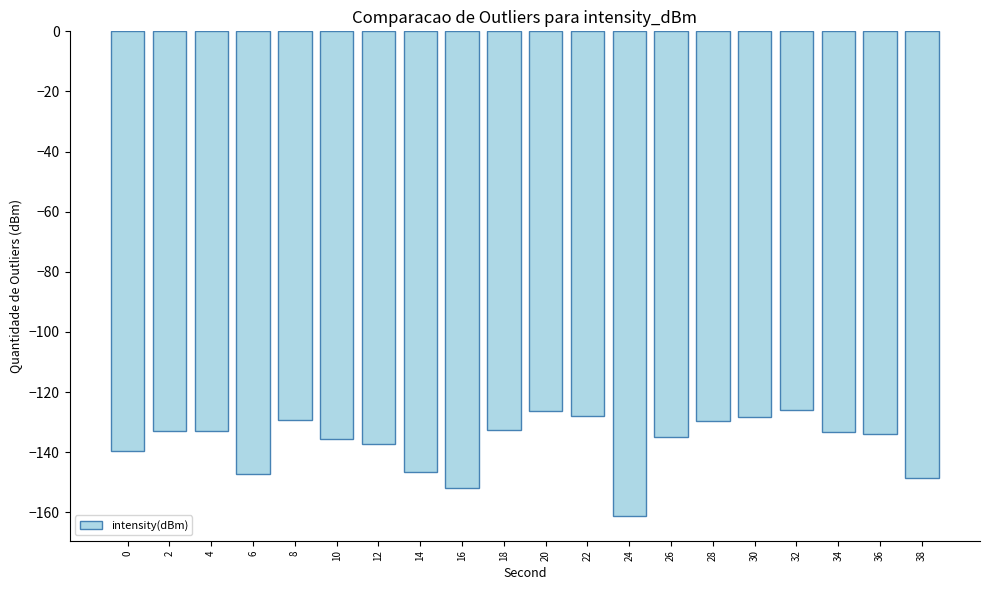

The value at 10 is -135.6. True or false?

True